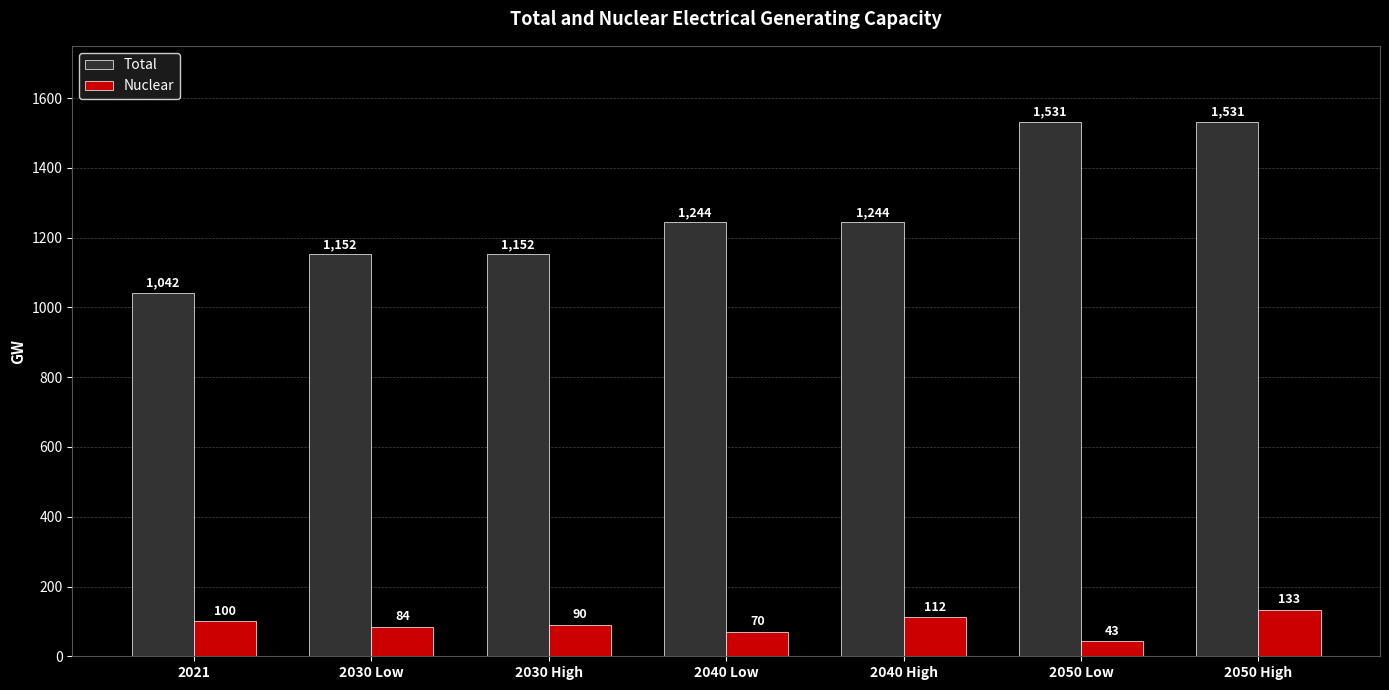

Rank the series at 2030 Low from highest to lowest value.

Total, Nuclear